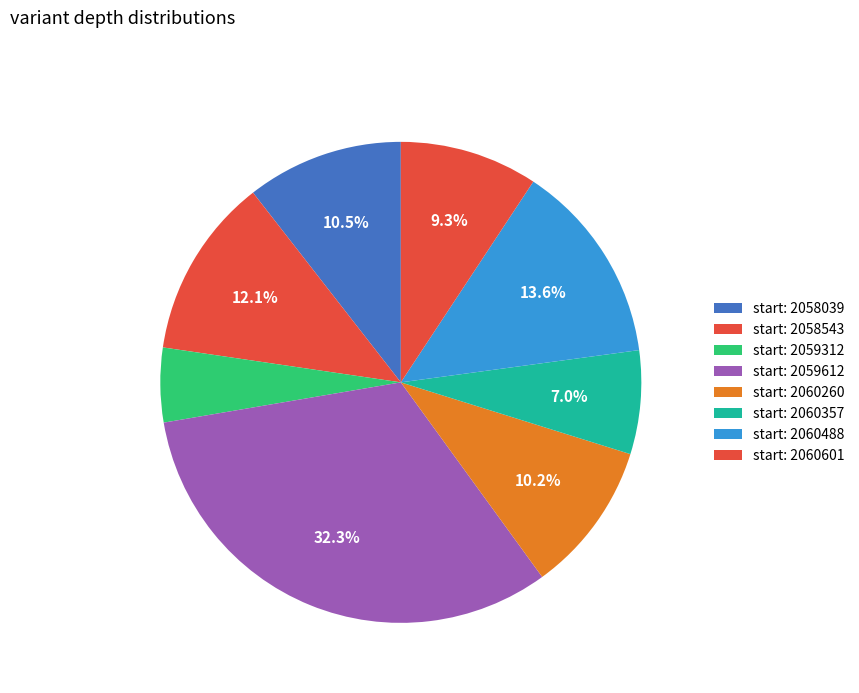

How many segments does this pie chart have?

8